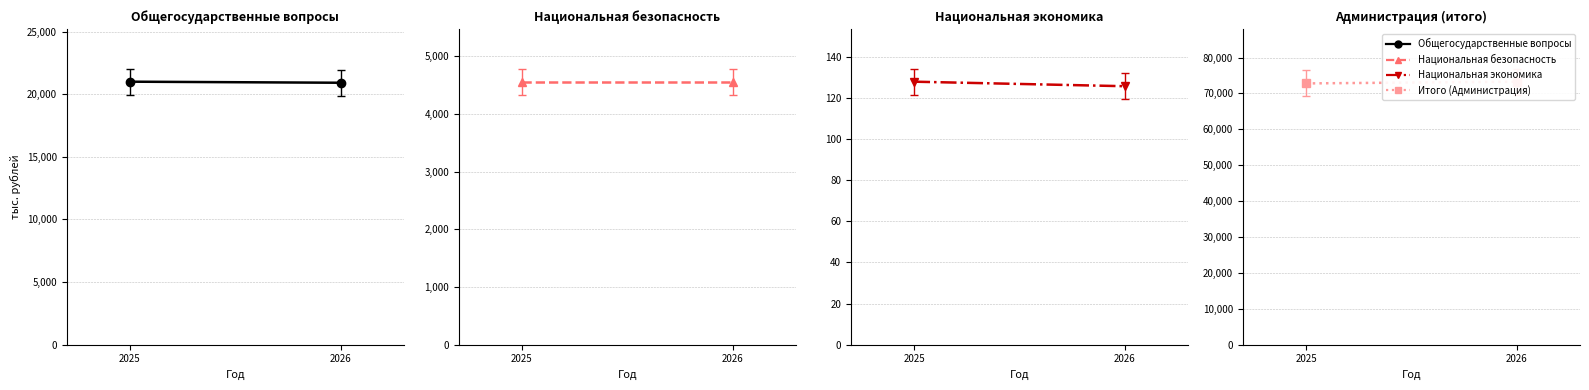

What is the spread (max minus min) of values at 2026?

73142.4